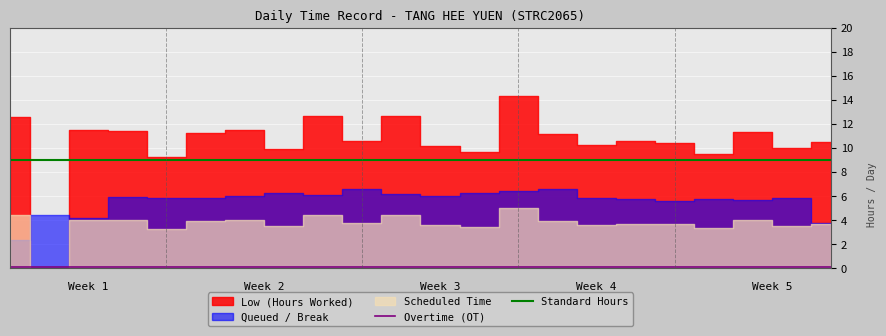

True or false: Standard Hours has more than 1 interior local peaks.

False